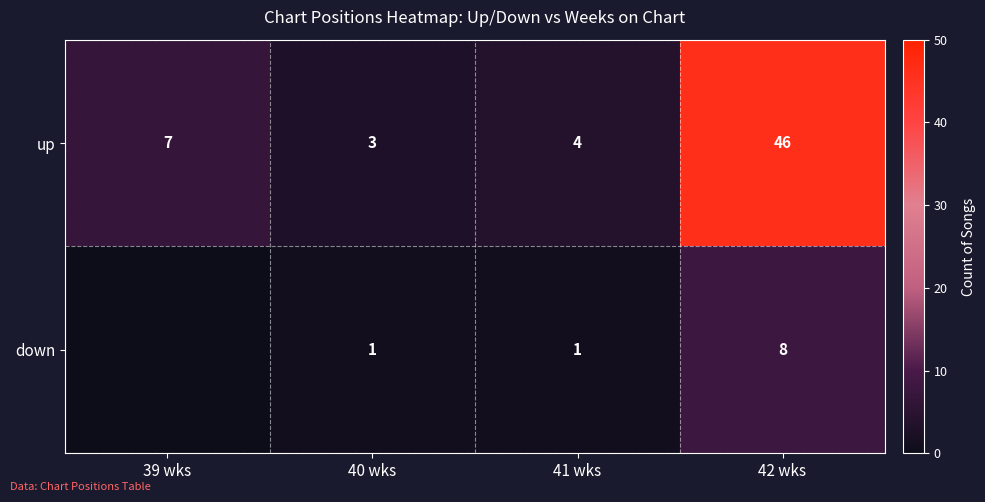

What is the total value across all series at 42 wks?

54